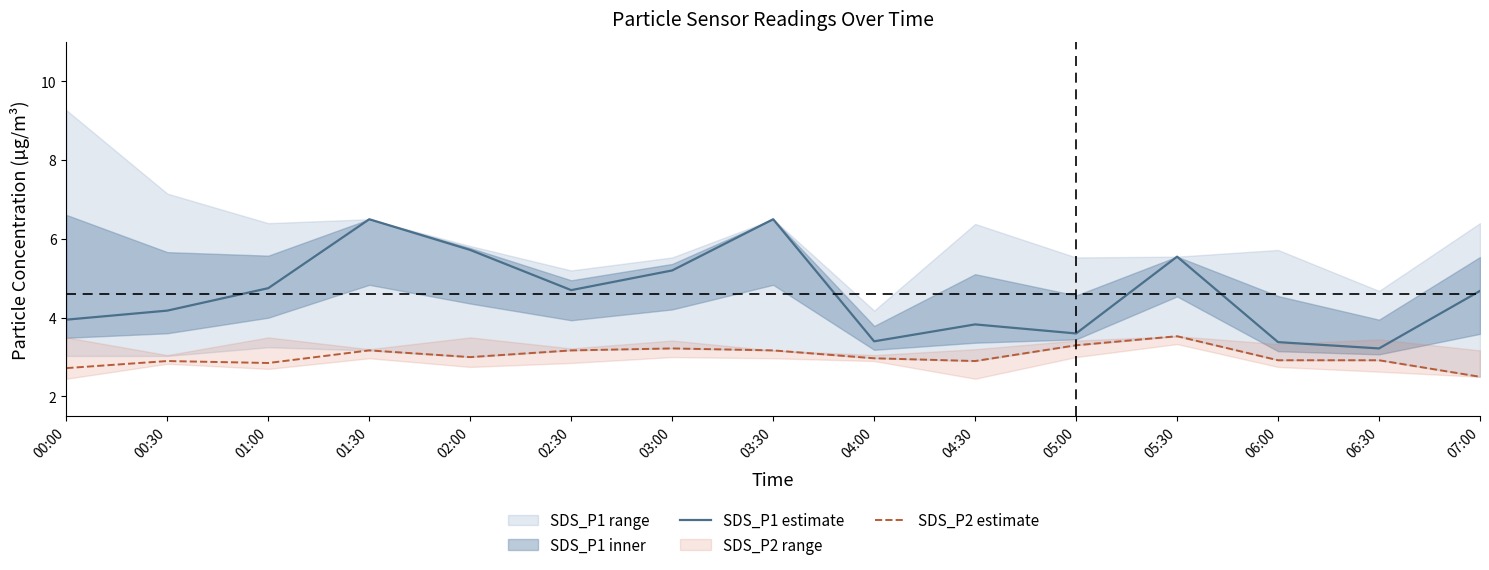

What position from the left is 03:00?

7